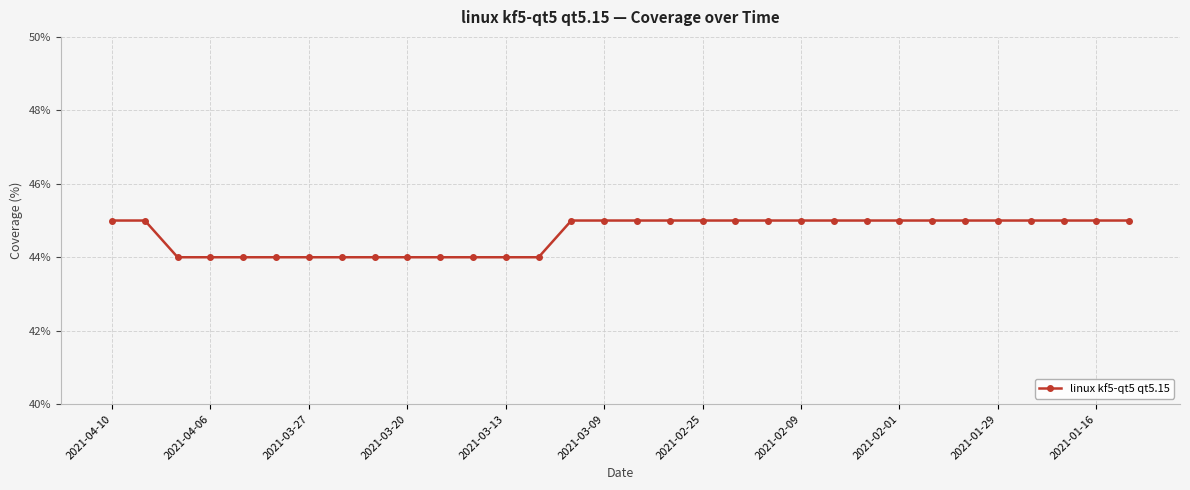

What is the minimum value shown in the chart?

44